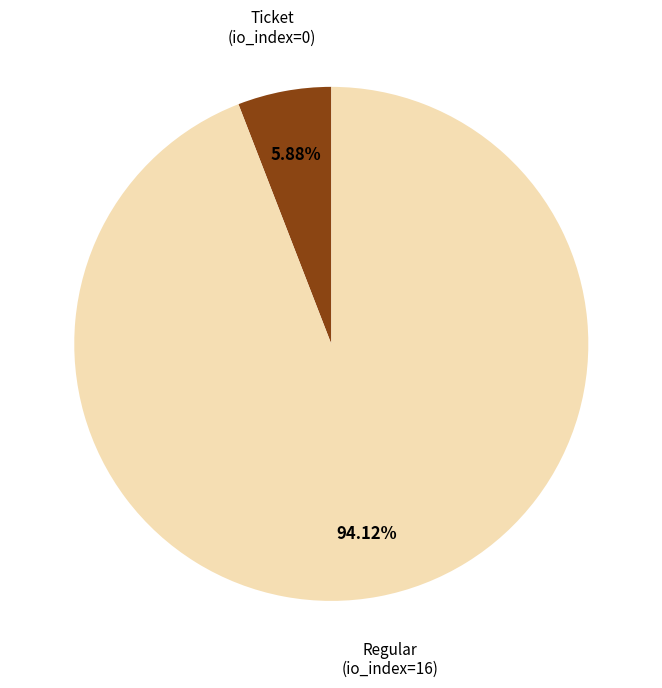

Is there a majority slice in this chart?

Yes